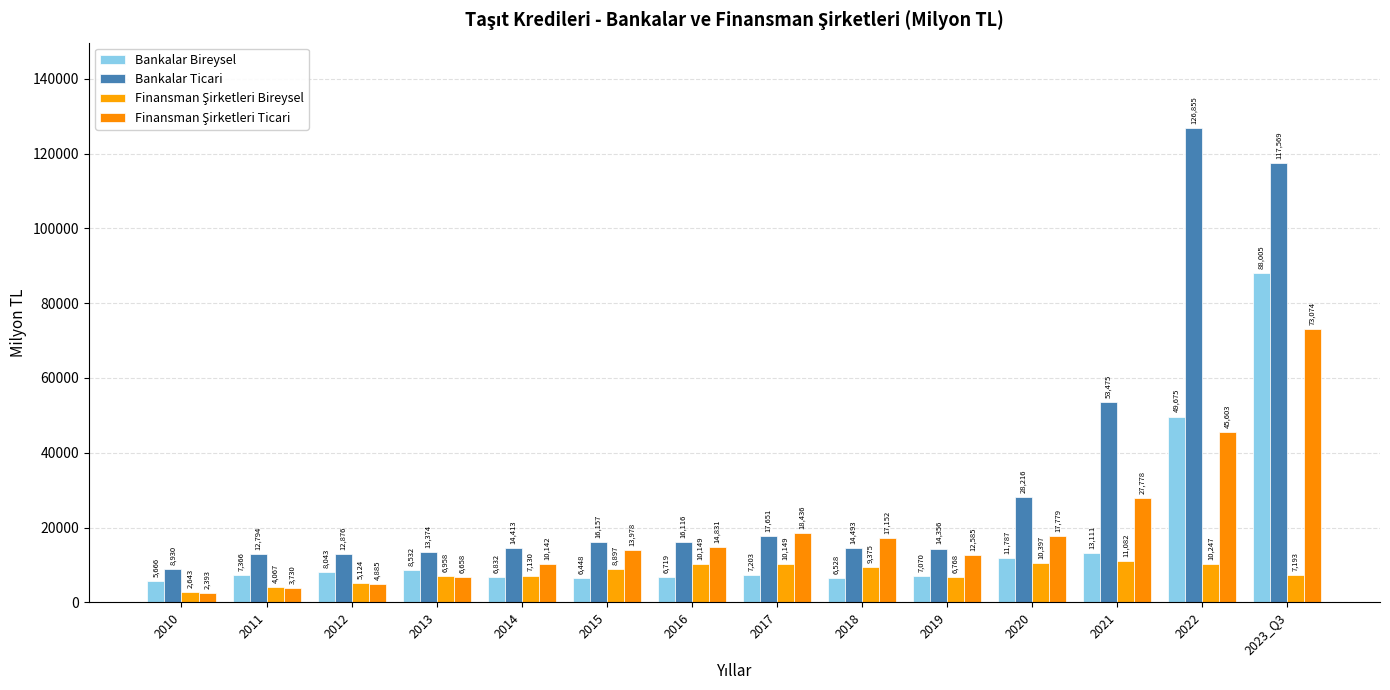

What is the maximum value shown in the chart?

126855.4